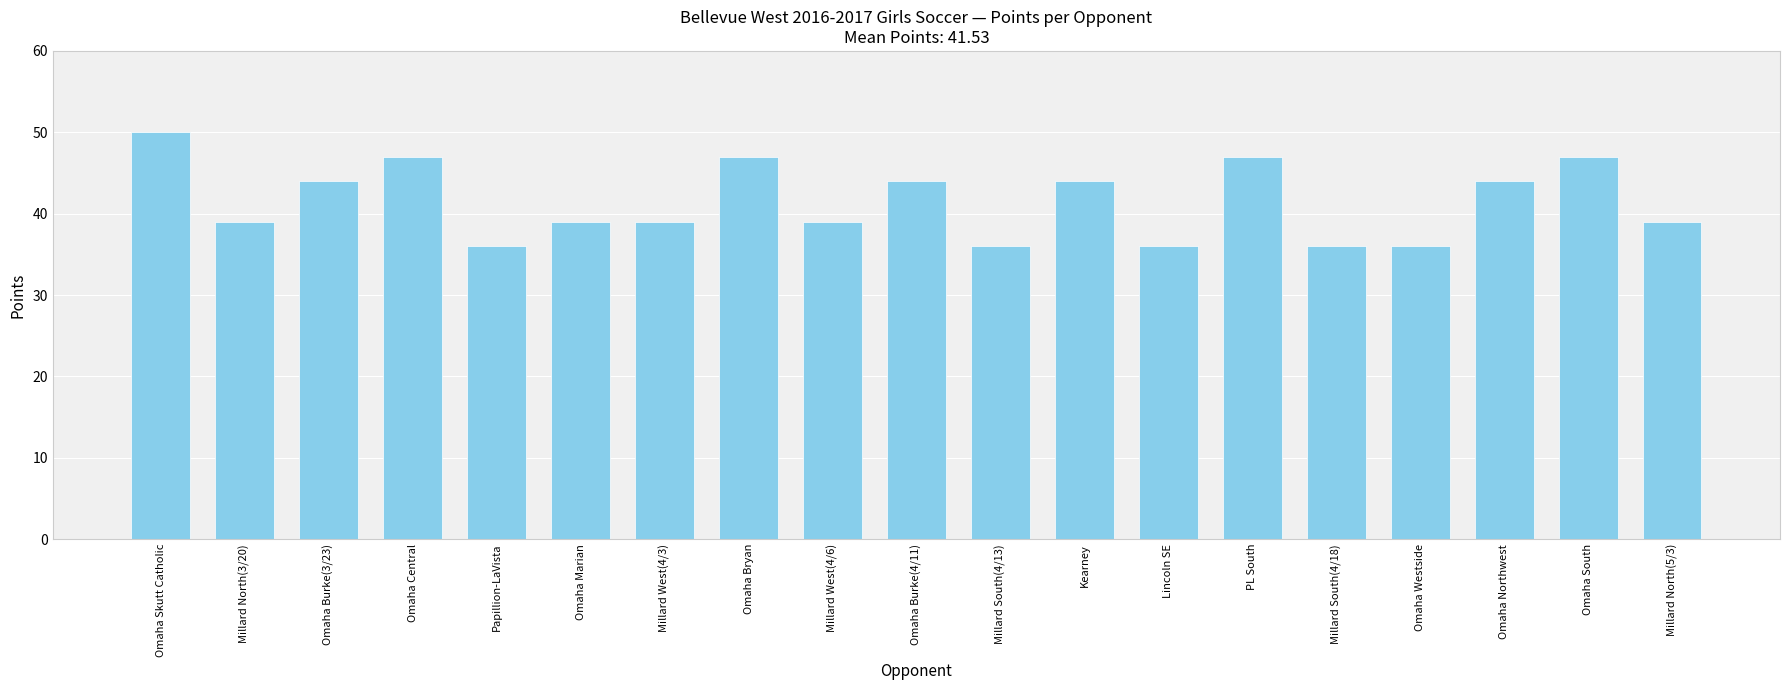

What is the difference between the maximum and second lowest values?

14